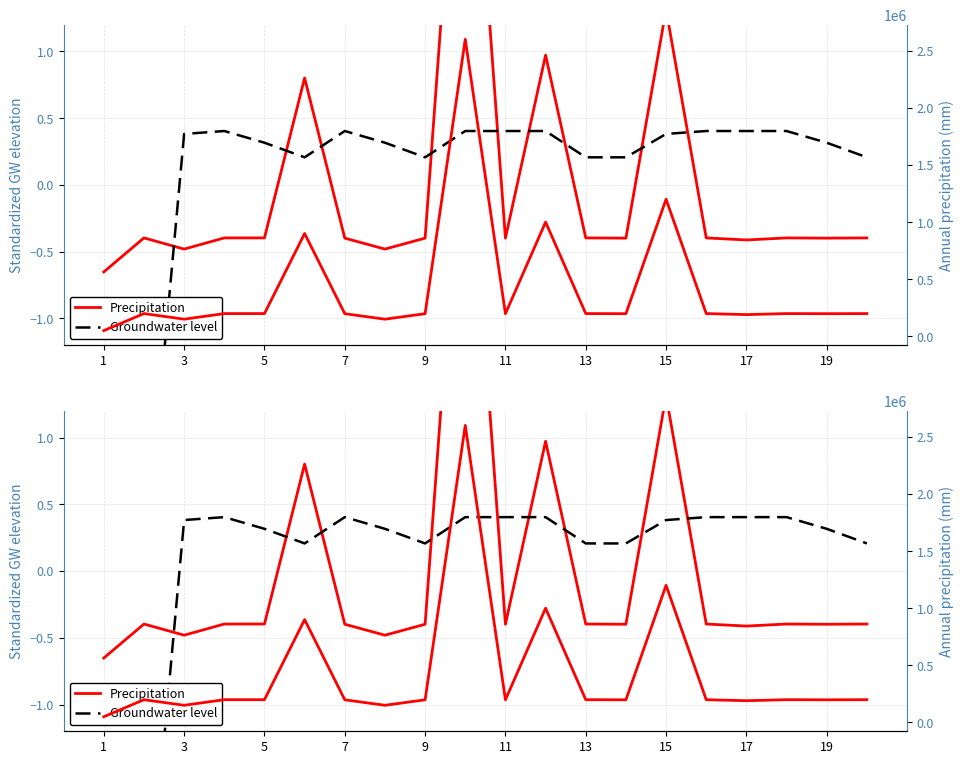

Which has a higher value, 14 or 11?

14